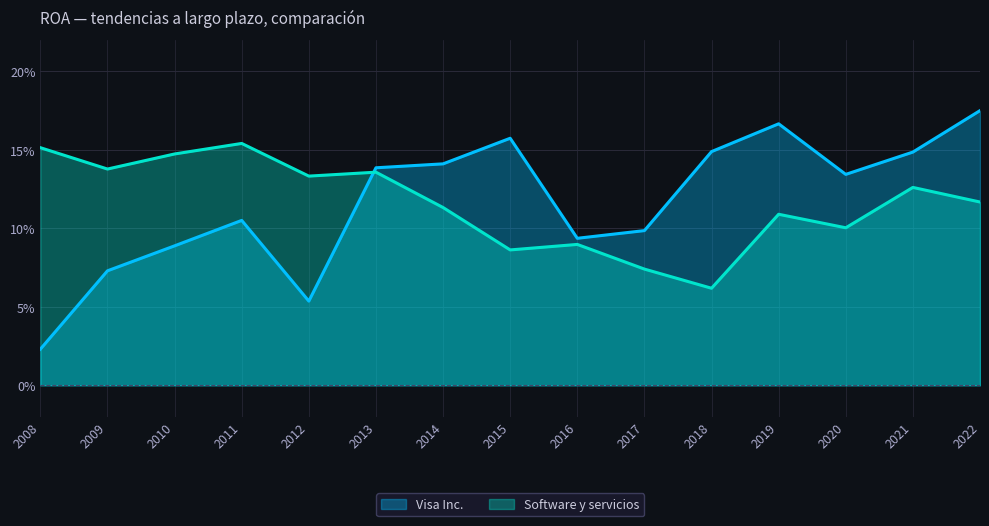

At which category is the sum across all series the highest?

2022